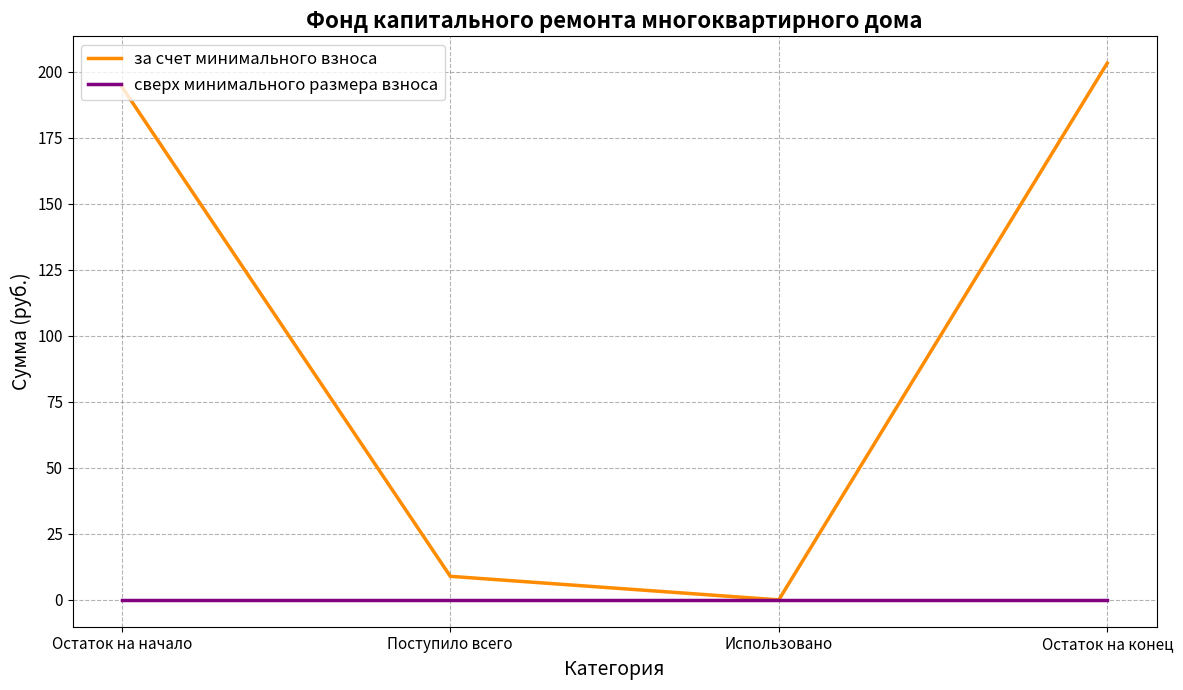

How many values in за счет минимального взноса are above zero?

3